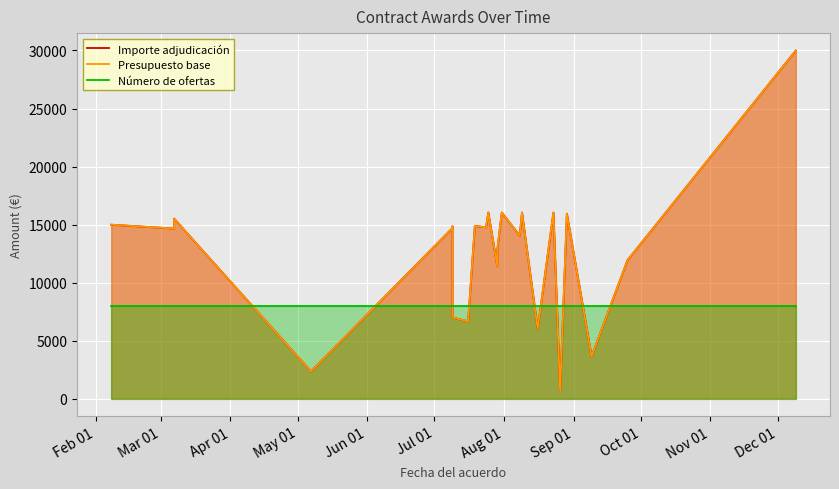

What is the maximum value shown in the chart?

29997.5